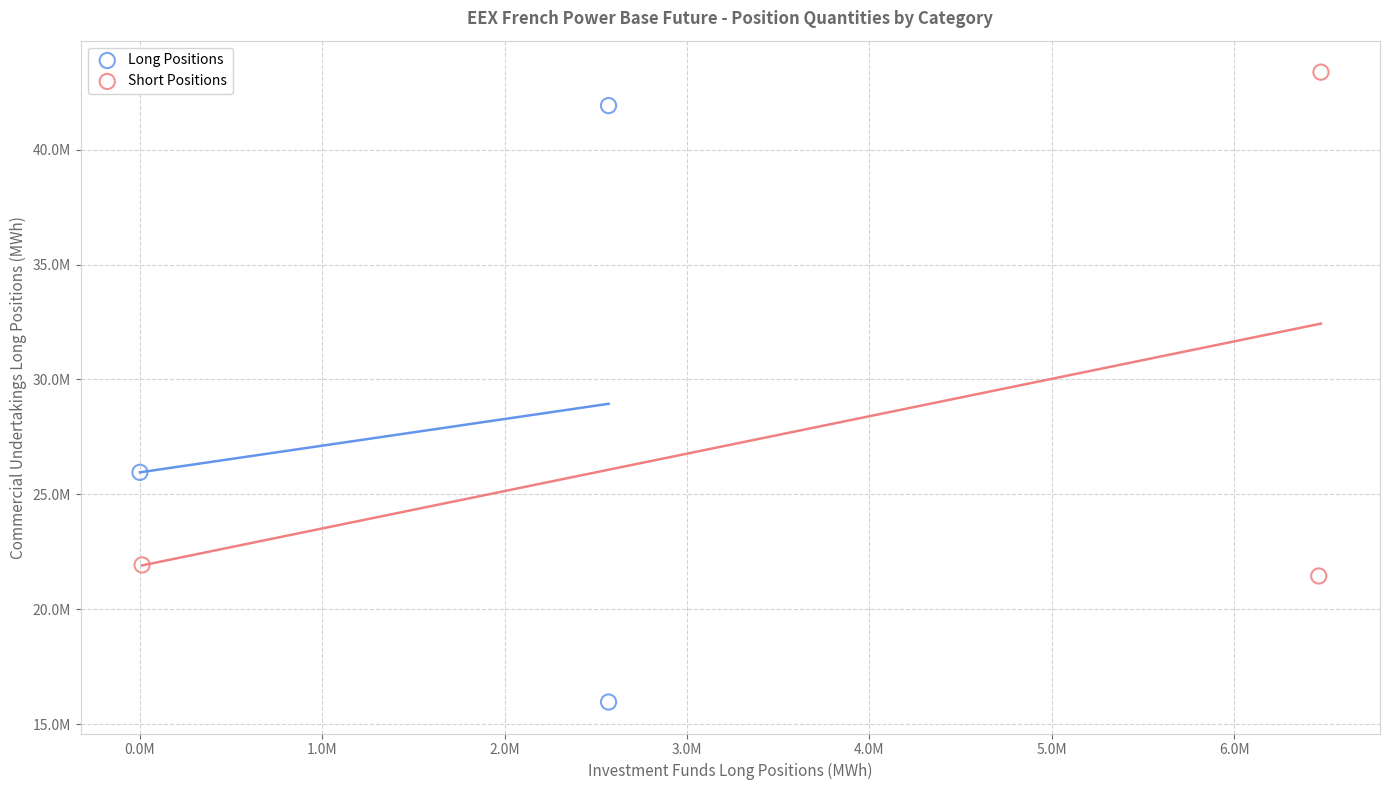

What are all the series names shown in the legend?

Long Positions, Short Positions